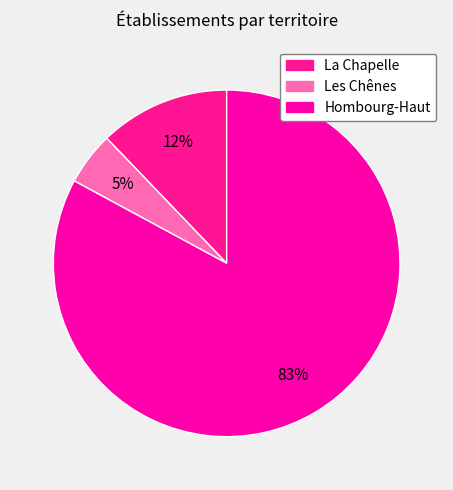

Which category has the smallest portion of the pie?

Les Chênes